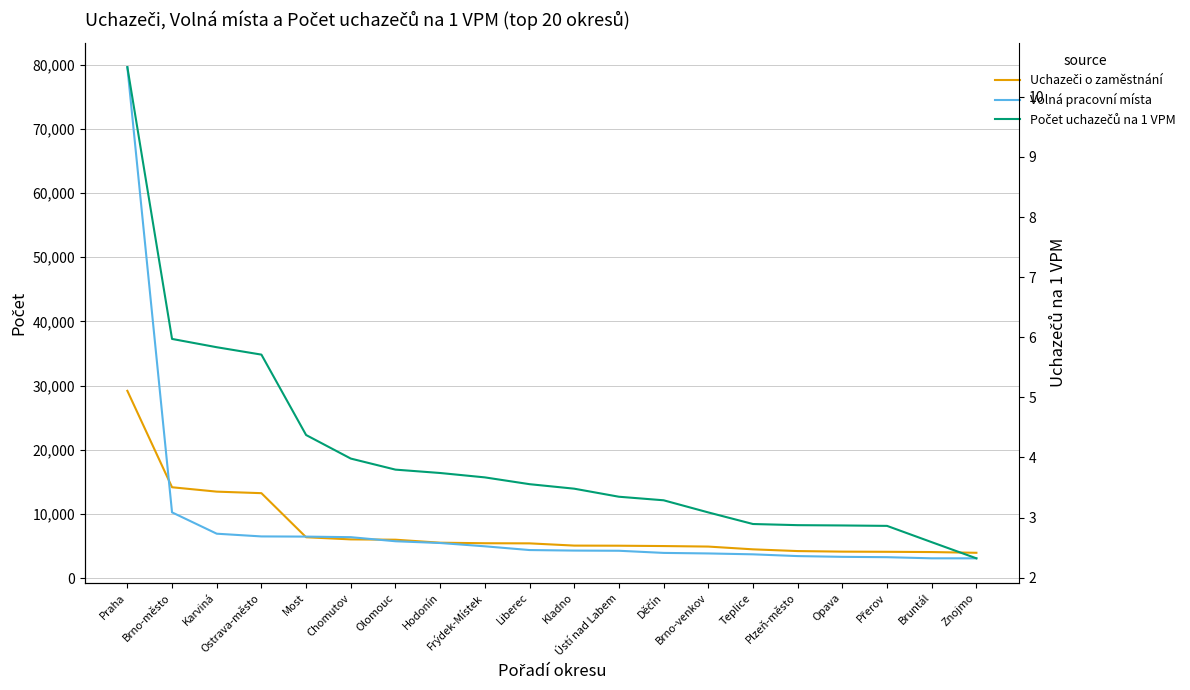

Which has a higher value, Frýdek-Místek or Plzeň-město?

Frýdek-Místek